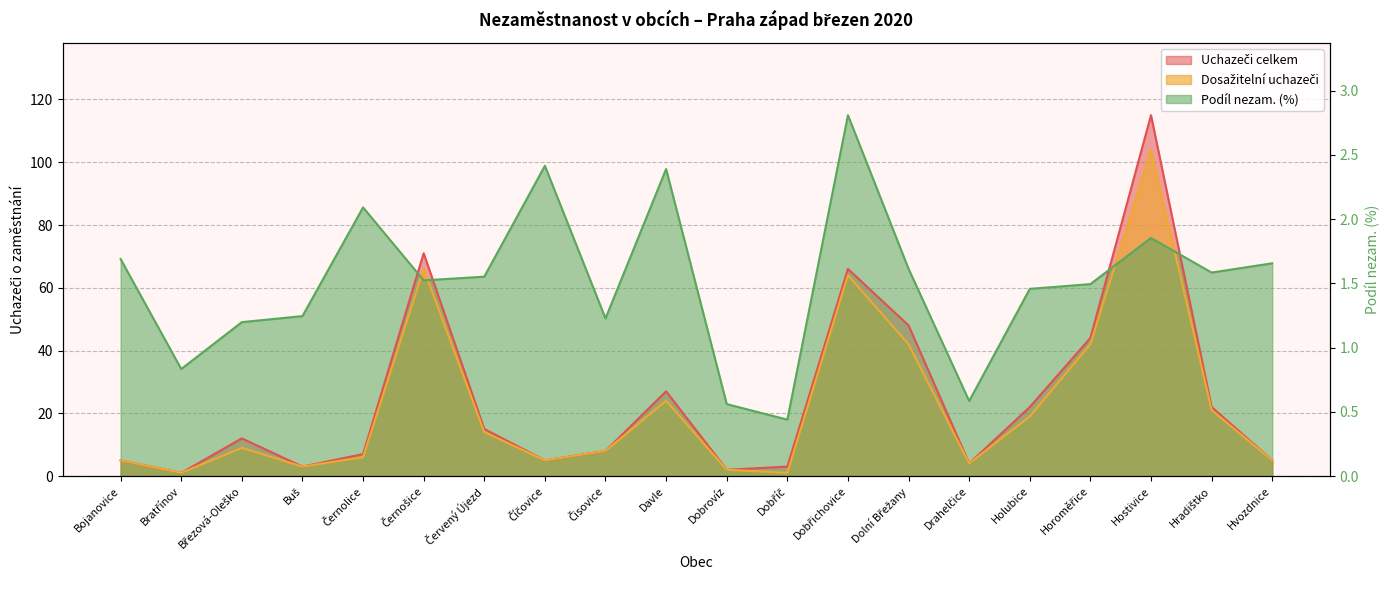

True or false: Uchazeči celkem has a value of 115.0 at Hostivice.

True